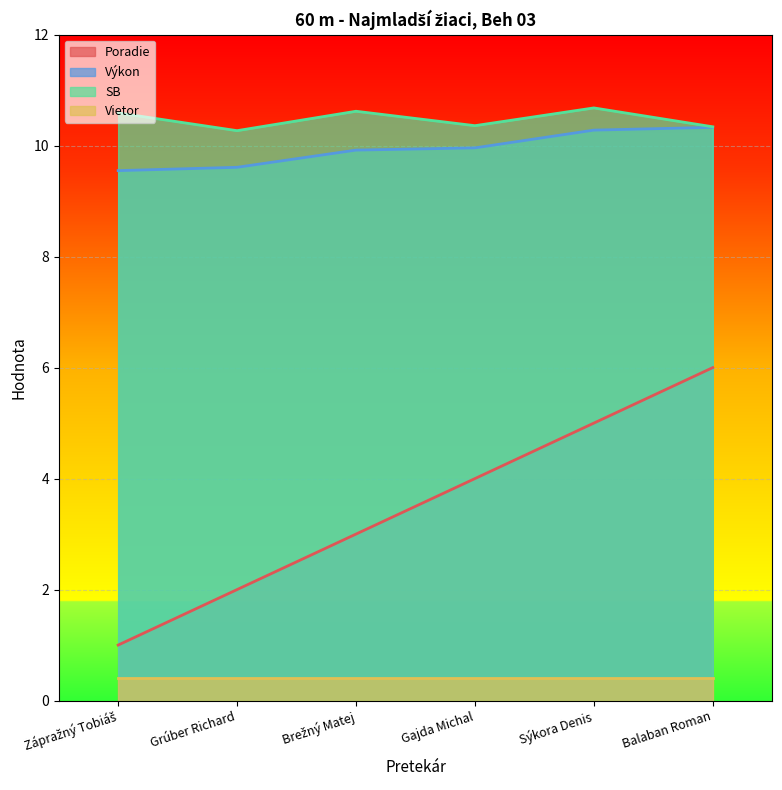

Does the chart display data point markers on the line(s)?

No